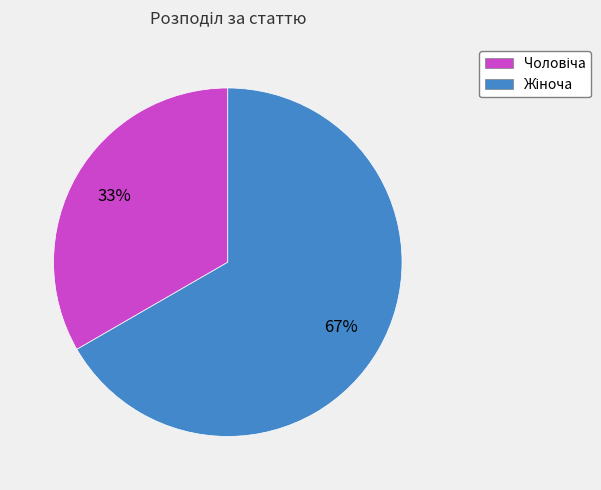

Is there any slice that represents more than half of the pie?

Yes